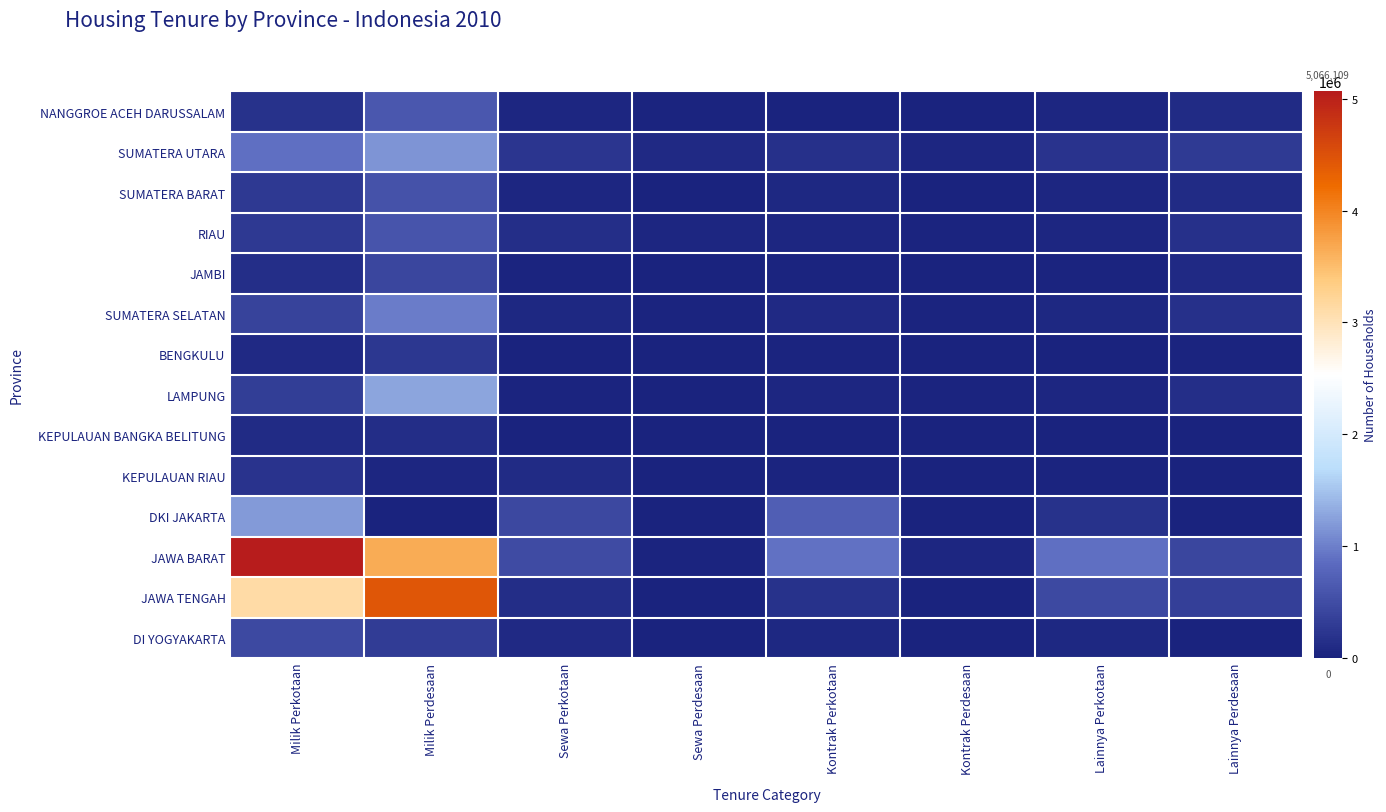

Which has a higher value, Lainnya Perkotaan or Lainnya Perdesaan?

Lainnya Perdesaan